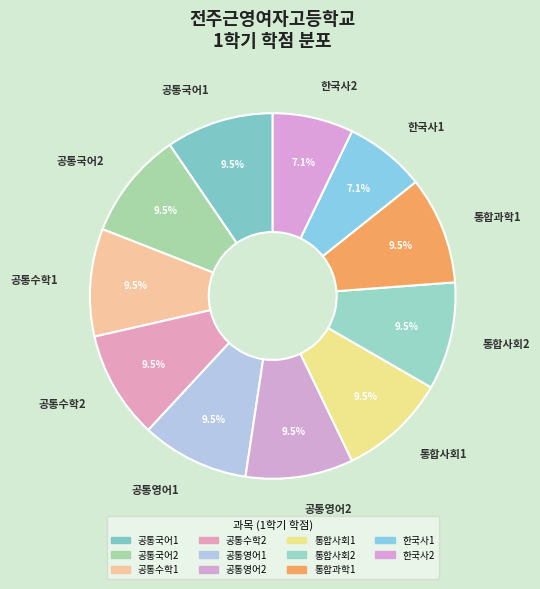

Count the number of slices in the pie.

11